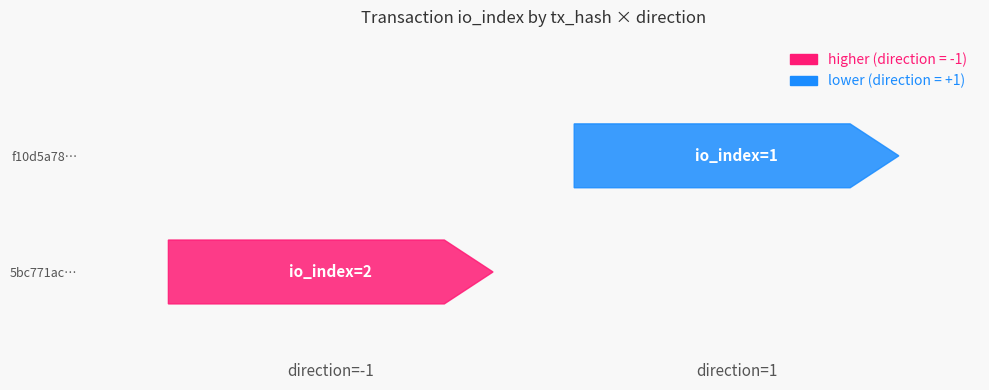

Reading left to right, list all the values displayed in this chart.

5bc771ac7ae1b2d8e7176006ab65f2d5a1afc7a: -1	2
f10d5a7866bf576221d1bc43e006b1a93bec139: 1	1